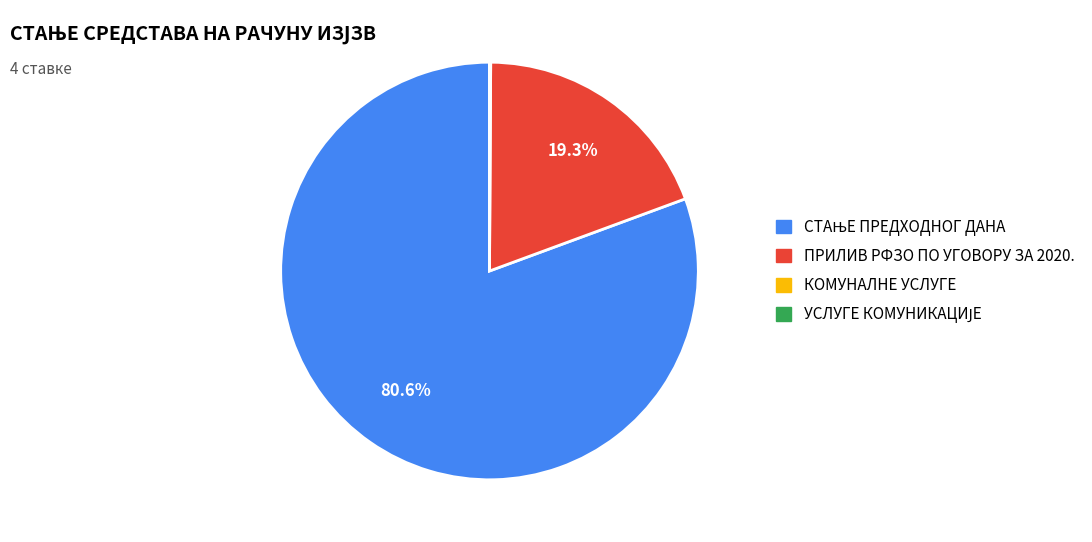

Does any single category account for the majority?

Yes